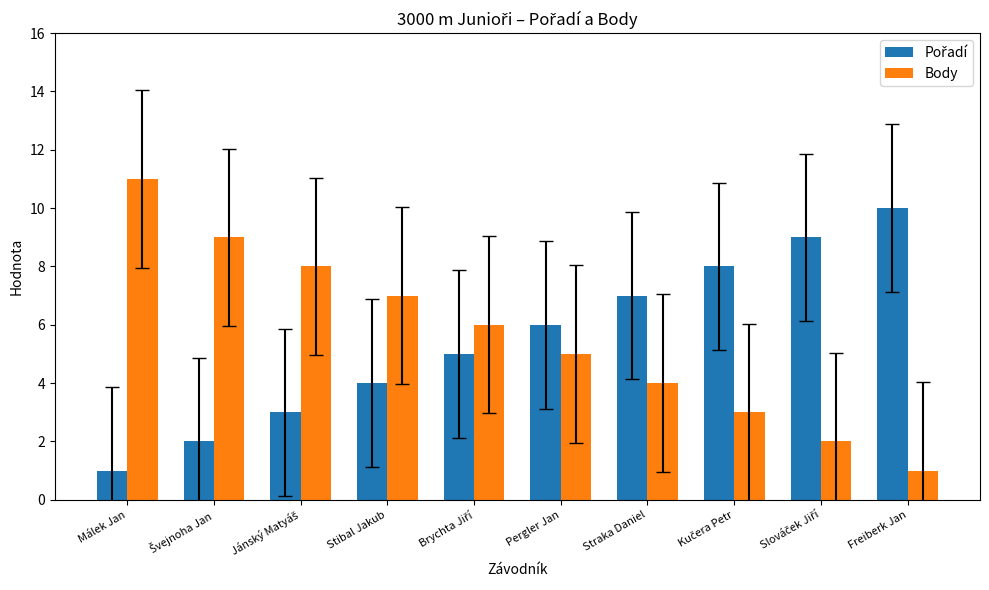

How many bars are there in total?

20